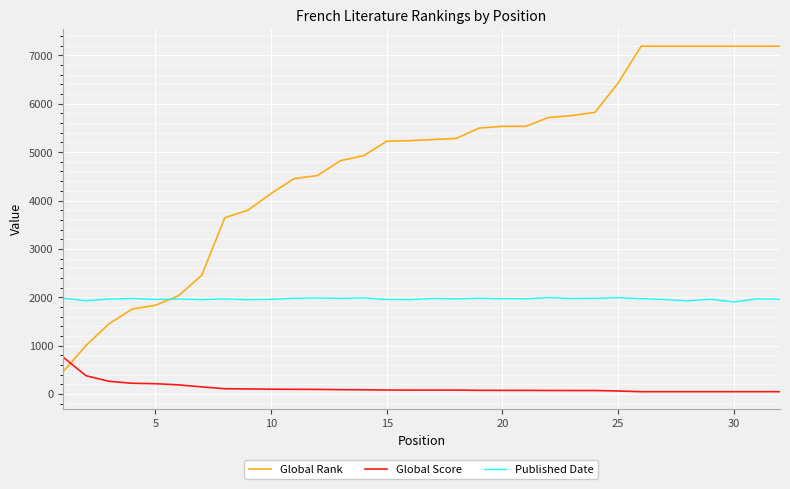

Rank the series by their maximum value, from highest to lowest.

Global Rank, Published Date, Global Score